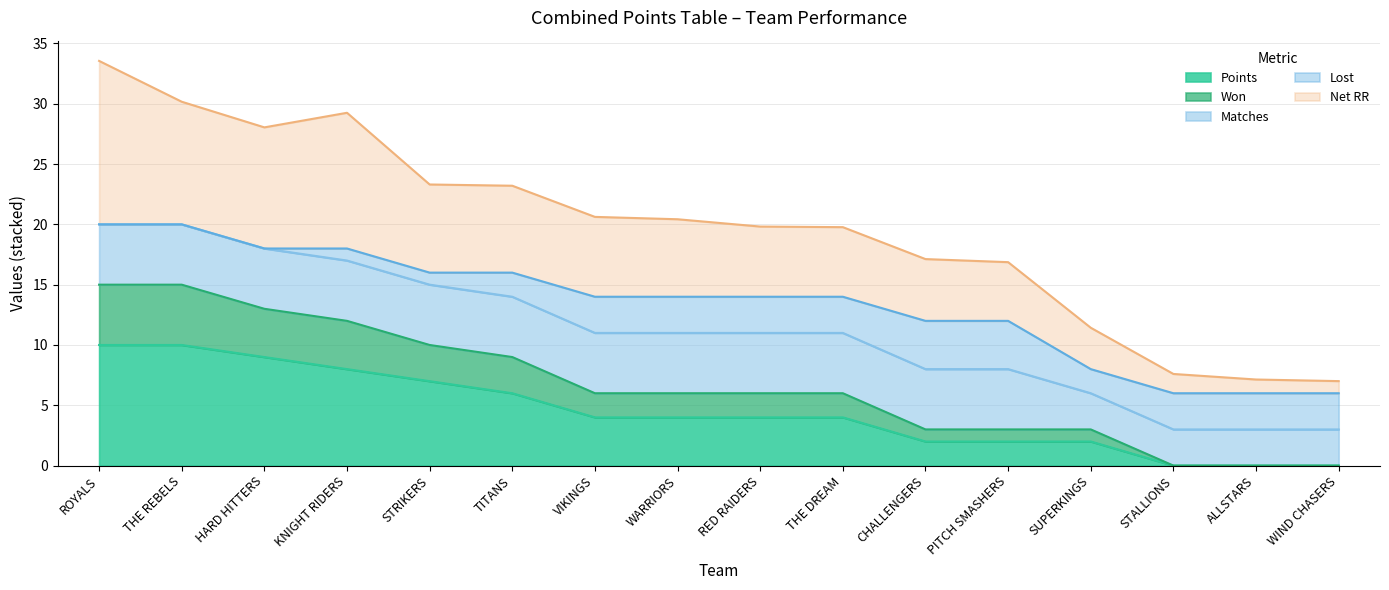

What is the total value across all series at ROYALS?

33.6